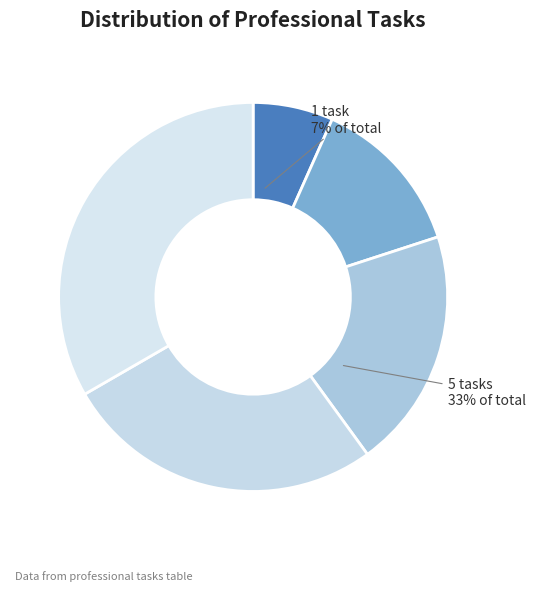

What percentage do Питательные среды and Организация работы и управление together represent?

53.3%